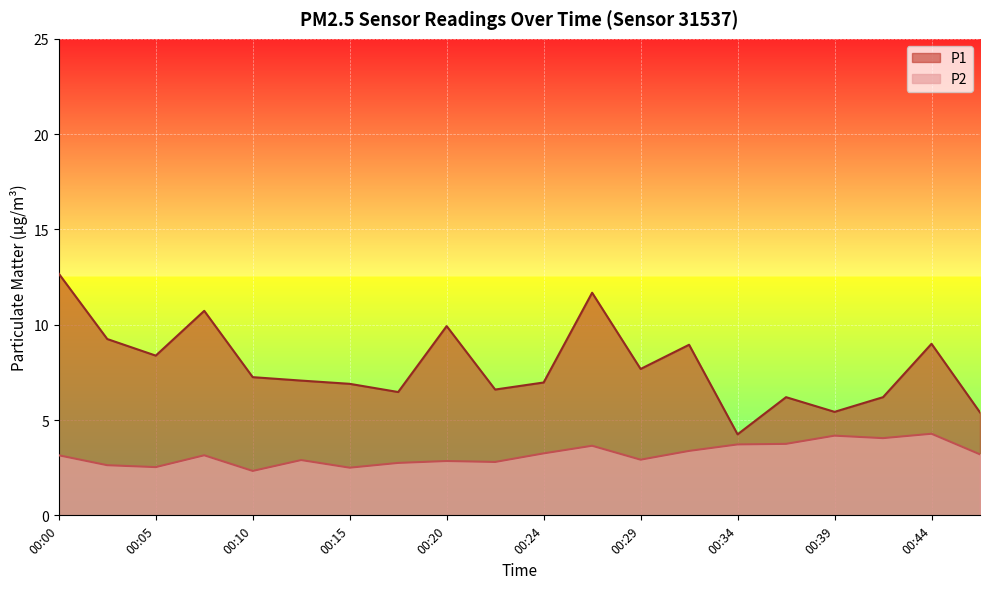

Rank the series by their average value, from lowest to highest.

P2, P1